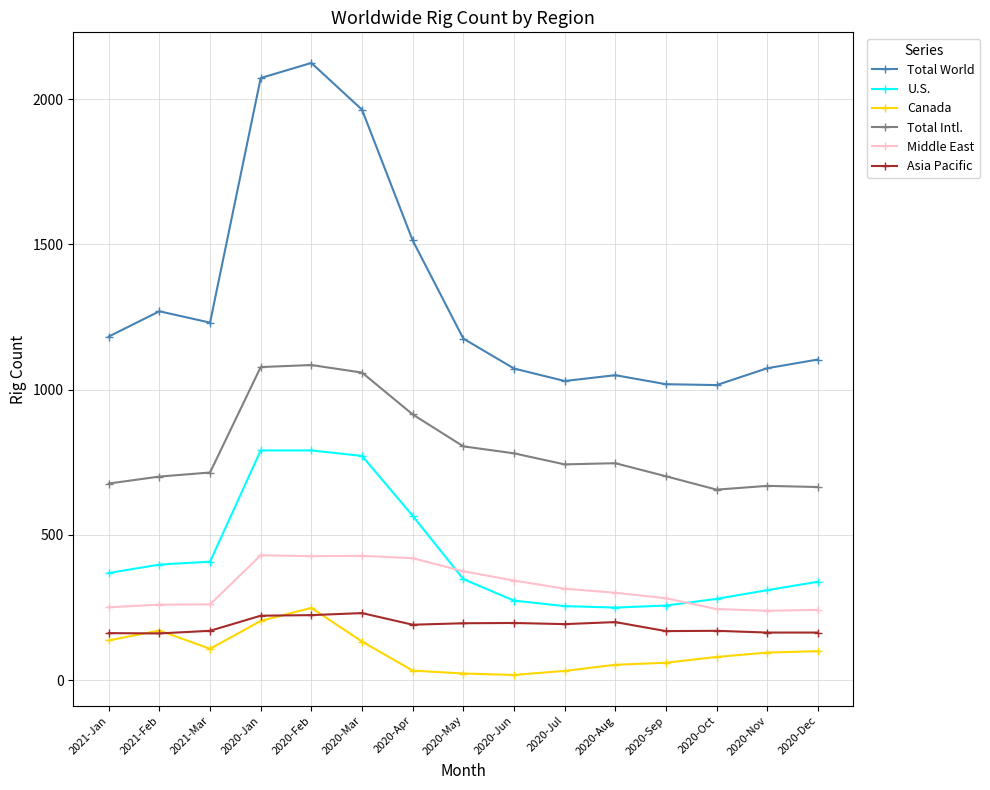

What are all the series names shown in the legend?

Total World, U.S., Canada, Total Intl., Middle East, Asia Pacific